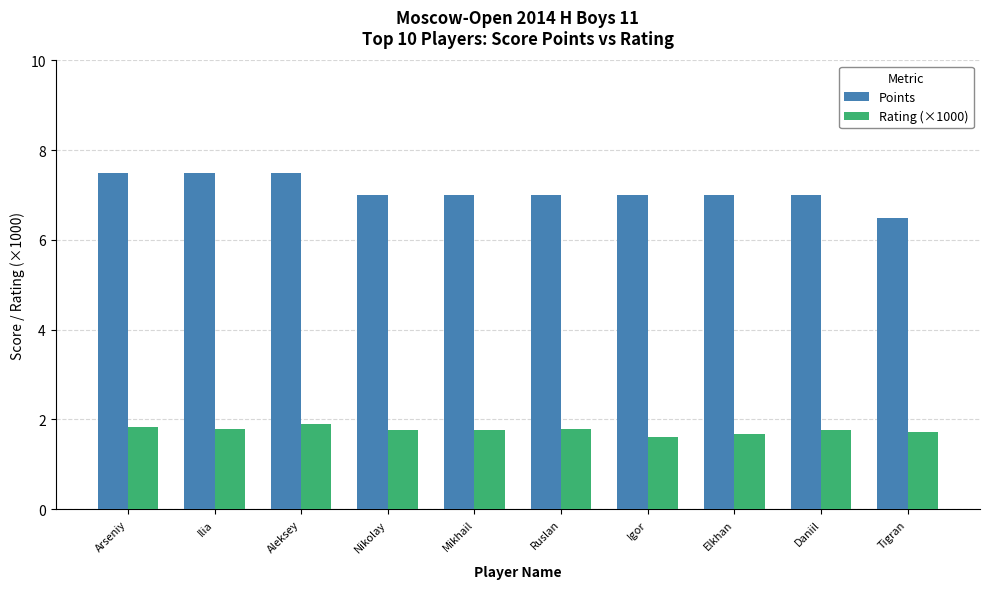

True or false: Rating (×1000) has a value of 1.8 at Daniil.

True